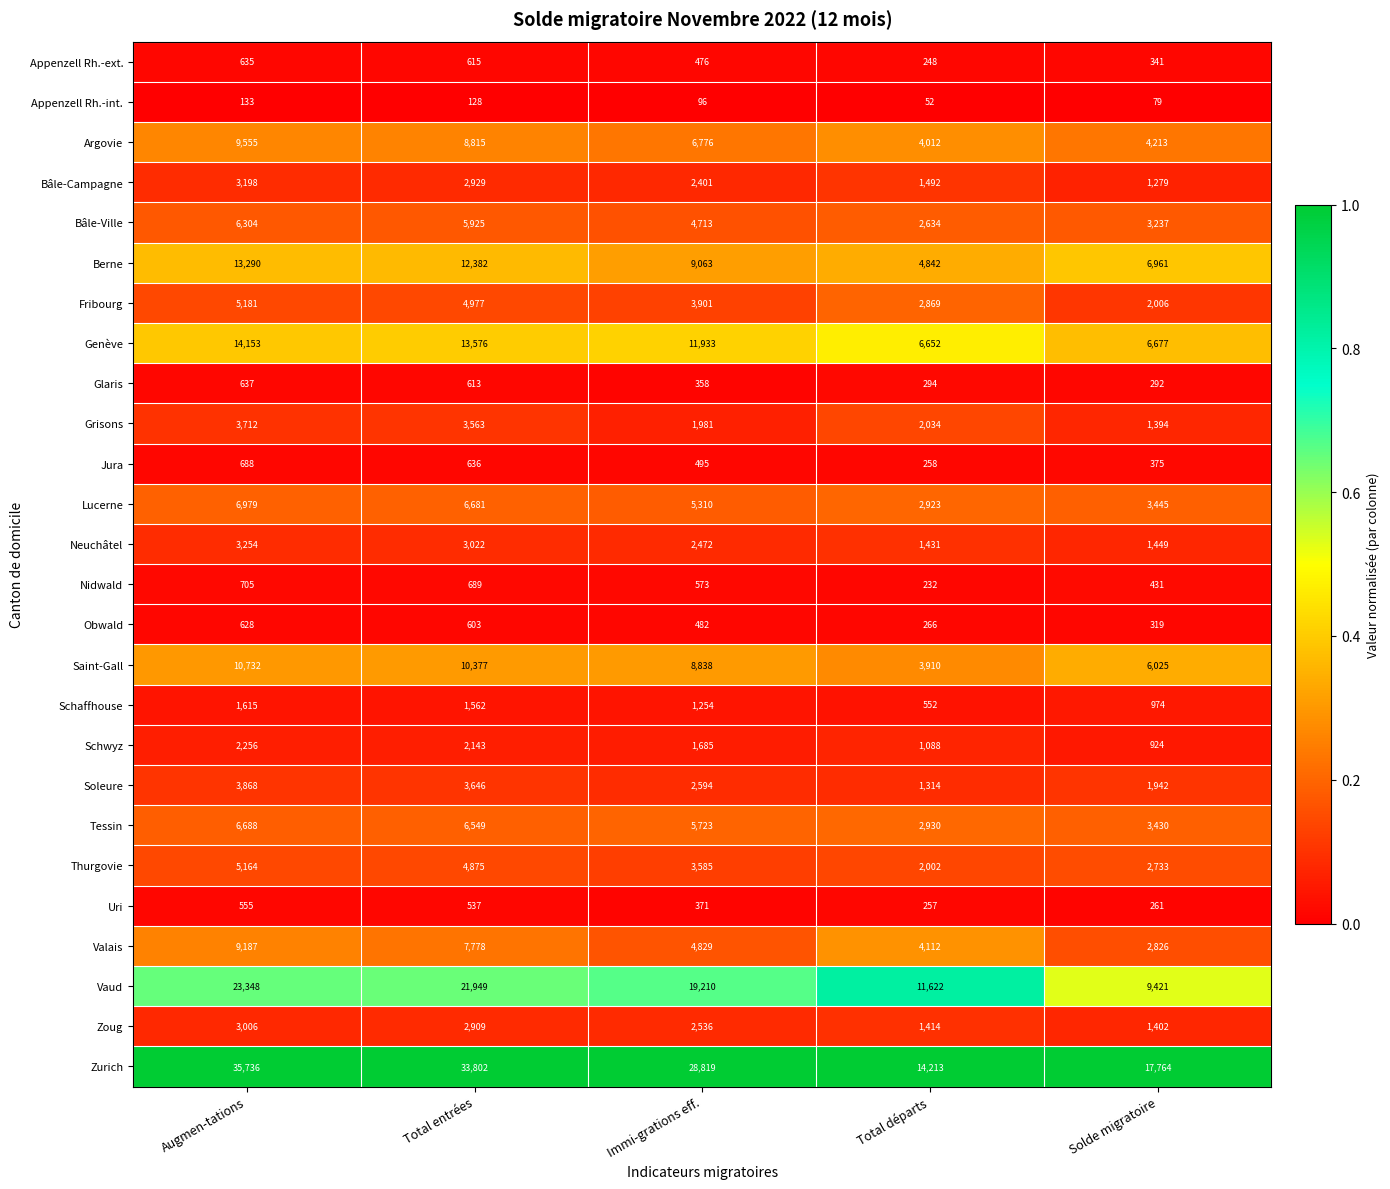

What is the total value across all series at Solde migratoire?

80200